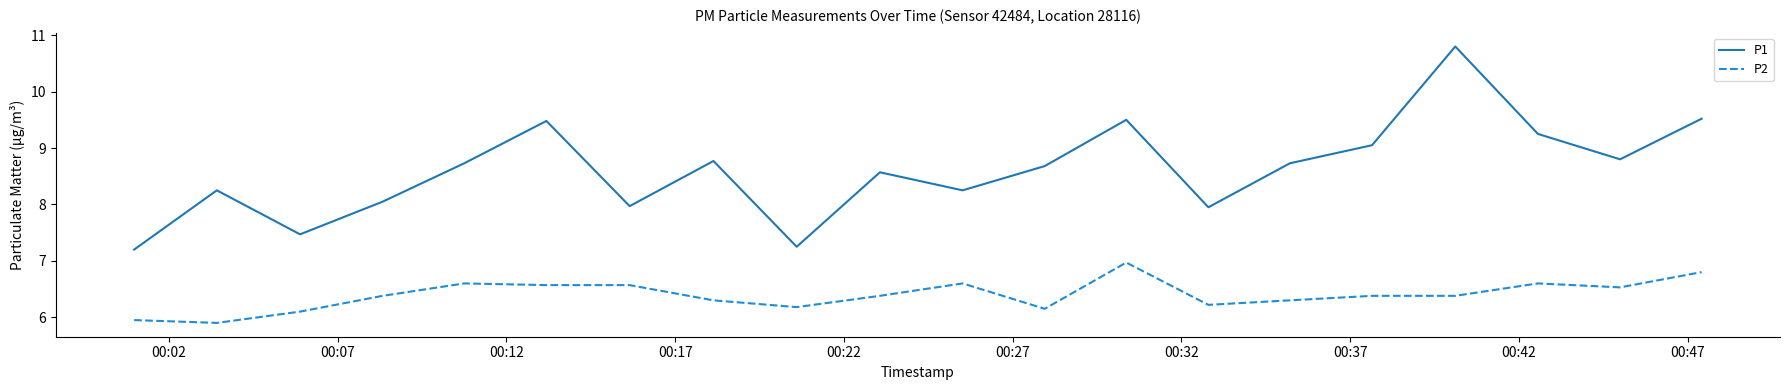

Which series has the widest spread of values?

P1